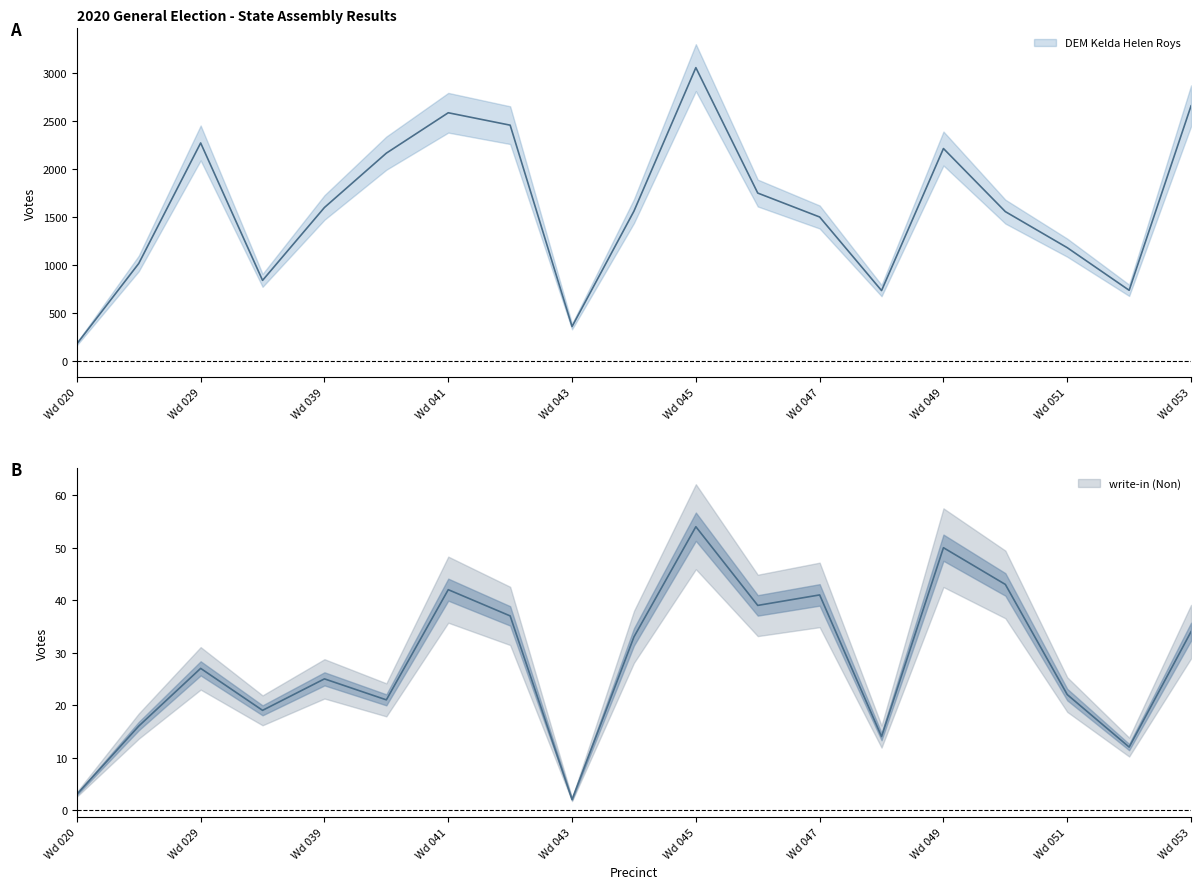

List the series in order of their peak value, highest first.

DEM Kelda Helen Roys, write-in